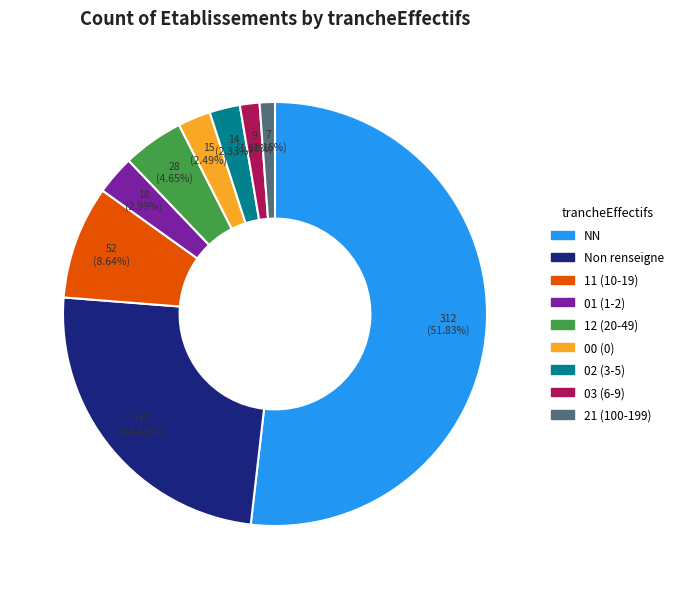

Is there any slice that represents more than half of the pie?

Yes